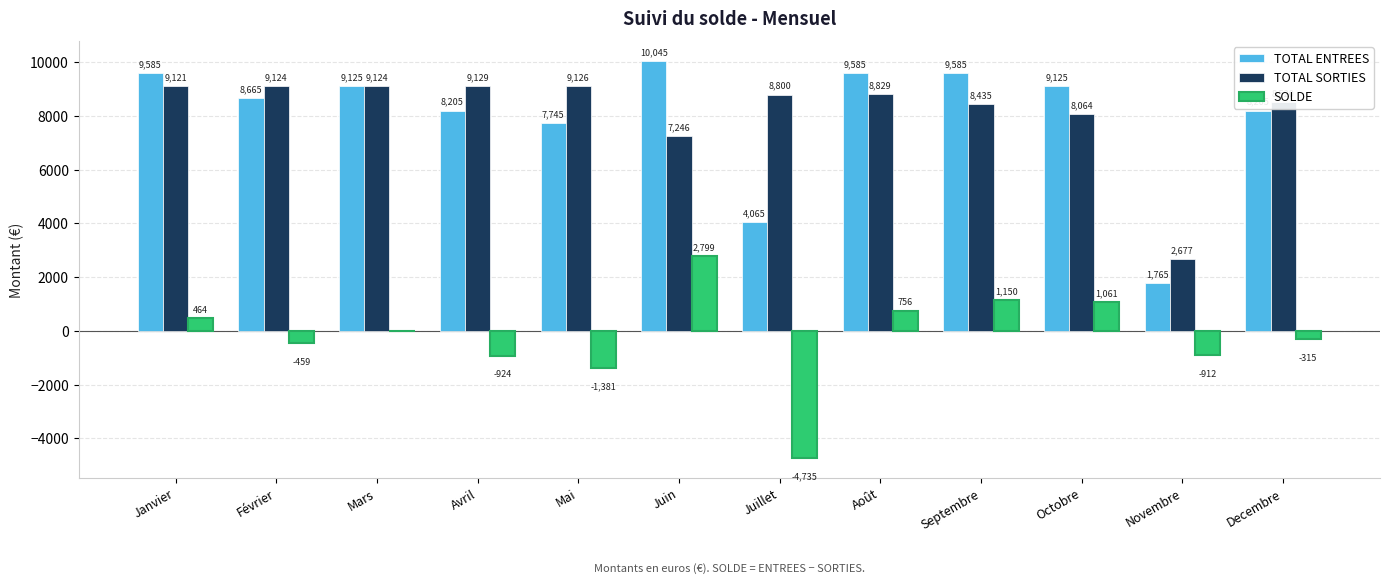

What is the greatest value displayed?

10045.0